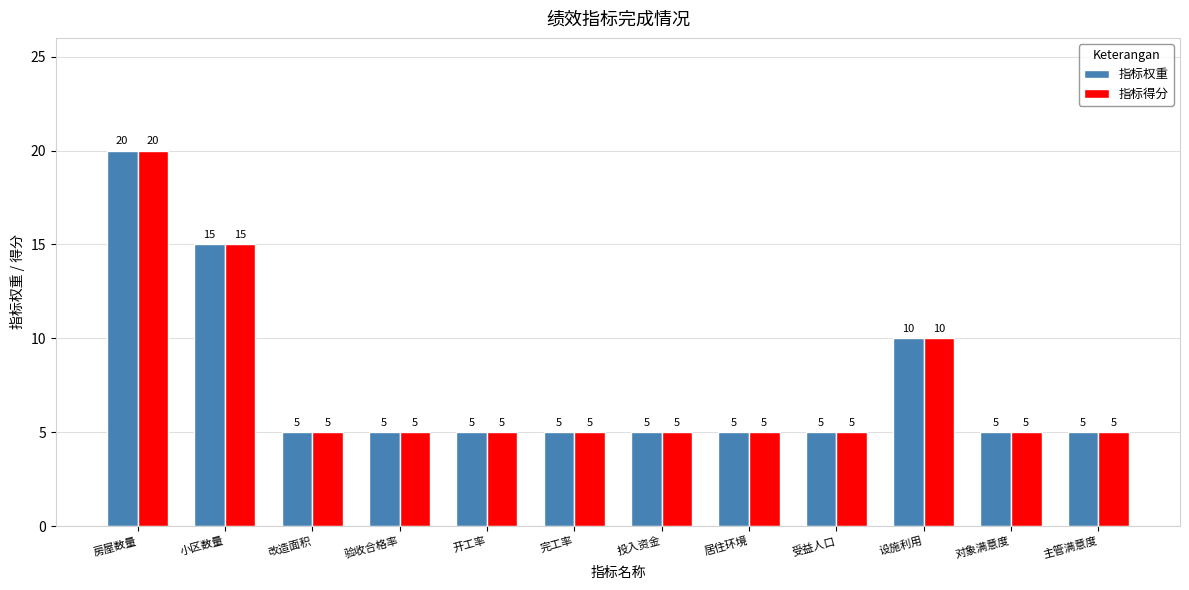

What is the average value of the 指标权重 series?

8